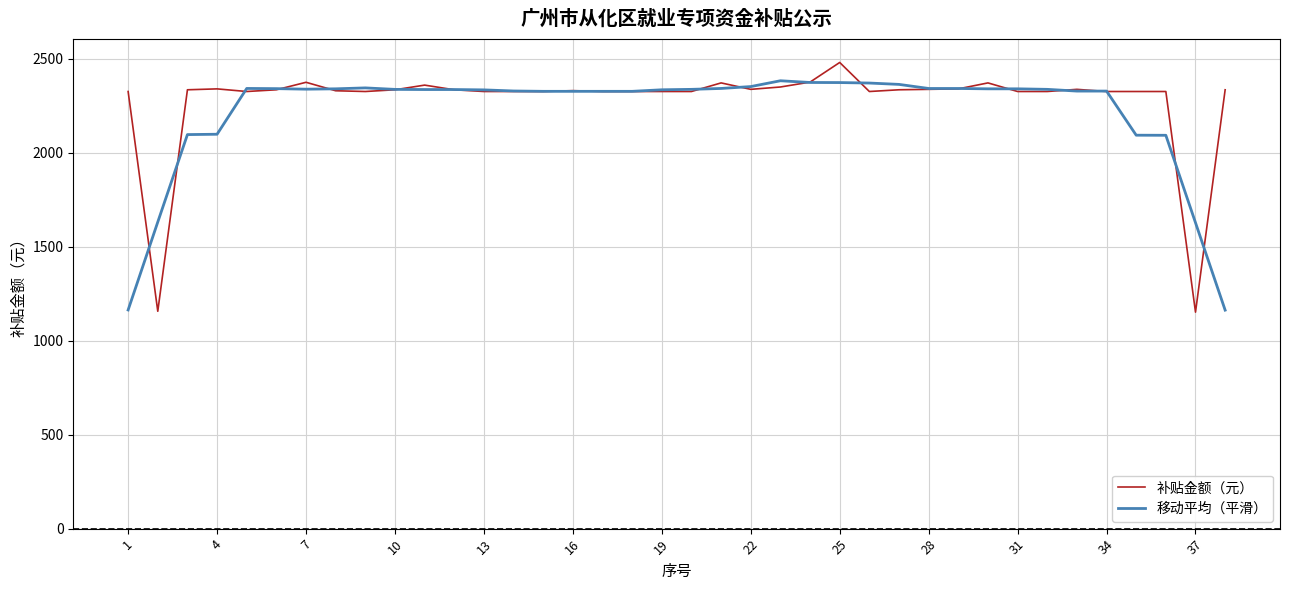

Which series has the widest spread of values?

补贴金额（元）